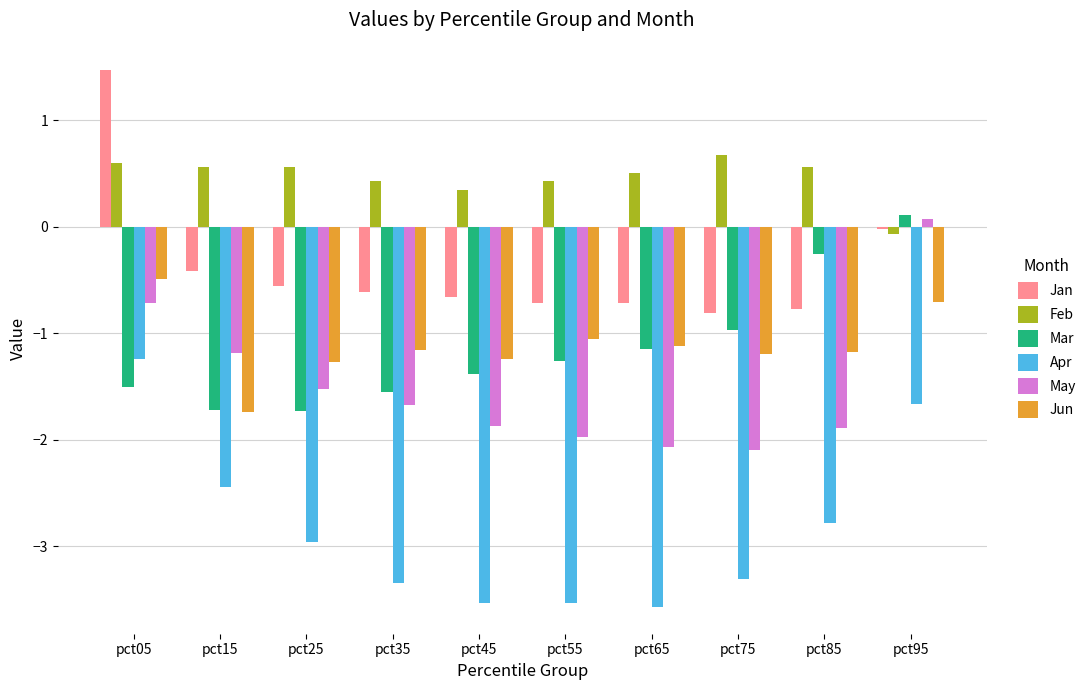

How many groups of bars are there?

10